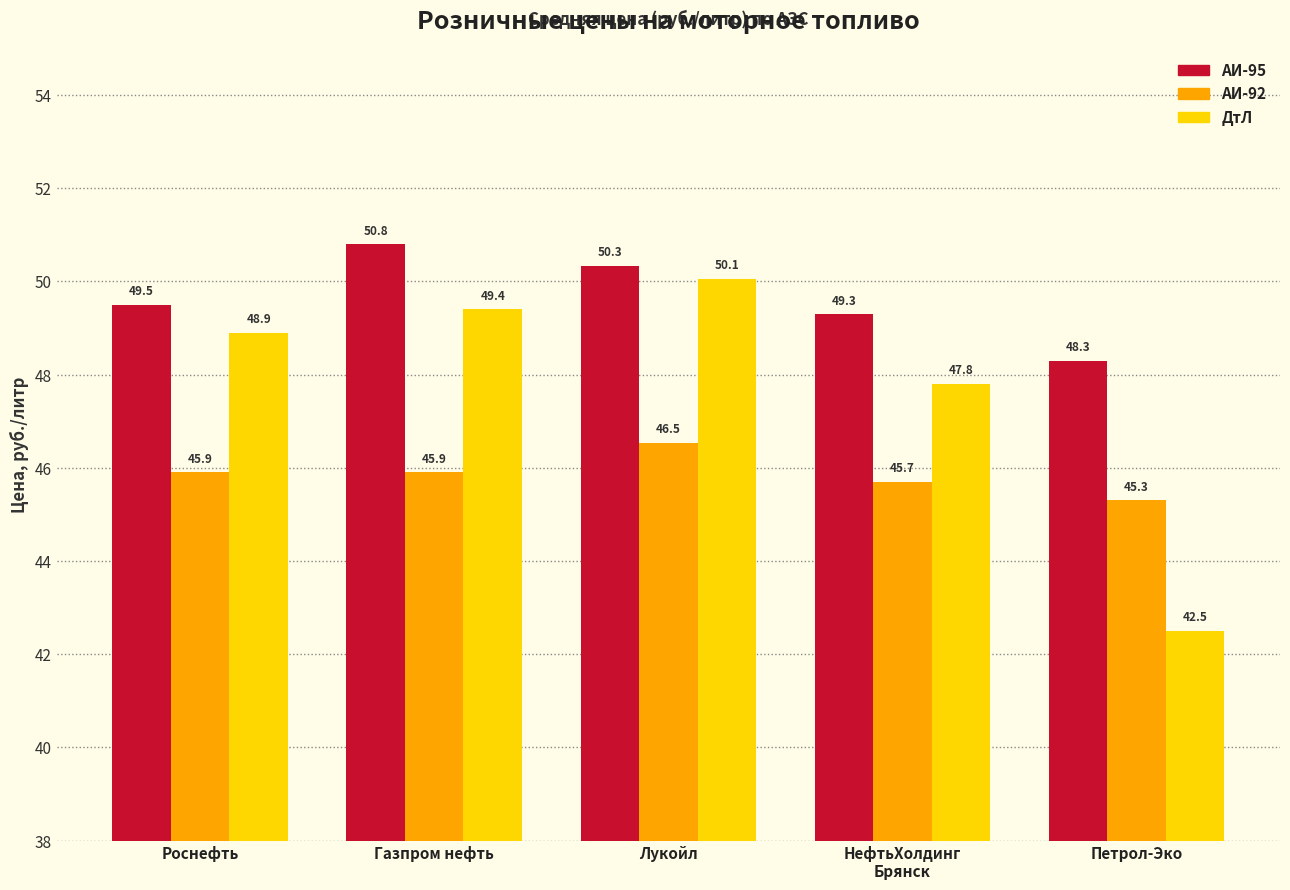

Reading left to right, transcribe all the data shown in this chart.

АИ-95: 49.5	50.8	50.3	49.3	48.3
АИ-92: 45.9	45.9	46.5	45.7	45.3
ДтЛ: 48.9	49.4	50.1	47.8	42.5